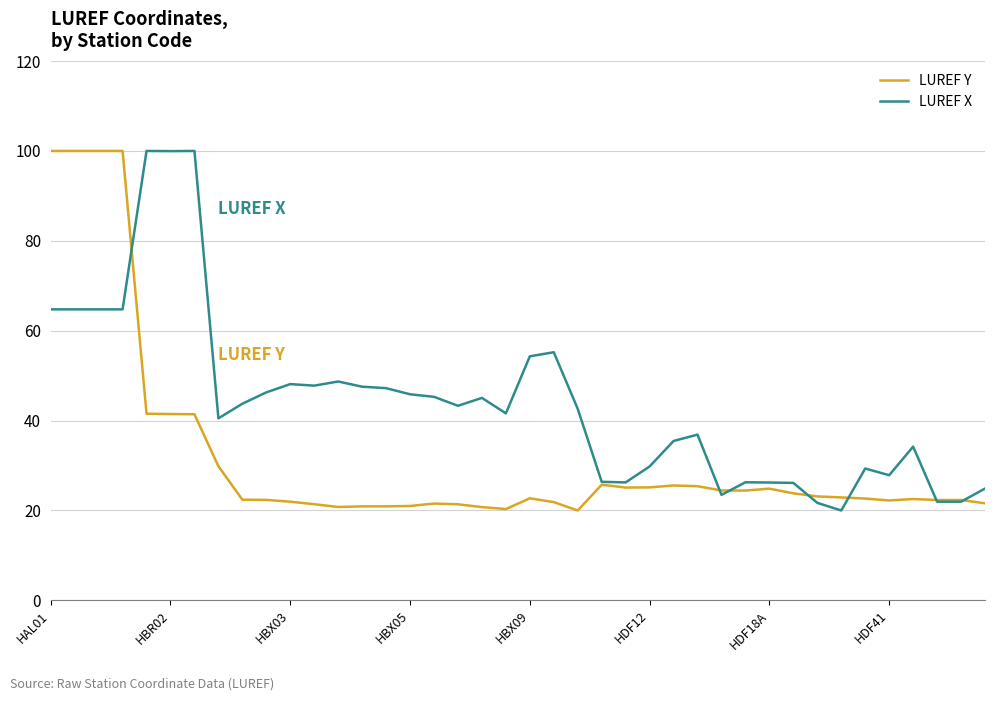

What is the difference between the second highest and second lowest values in the LUREF Y series?

79.7